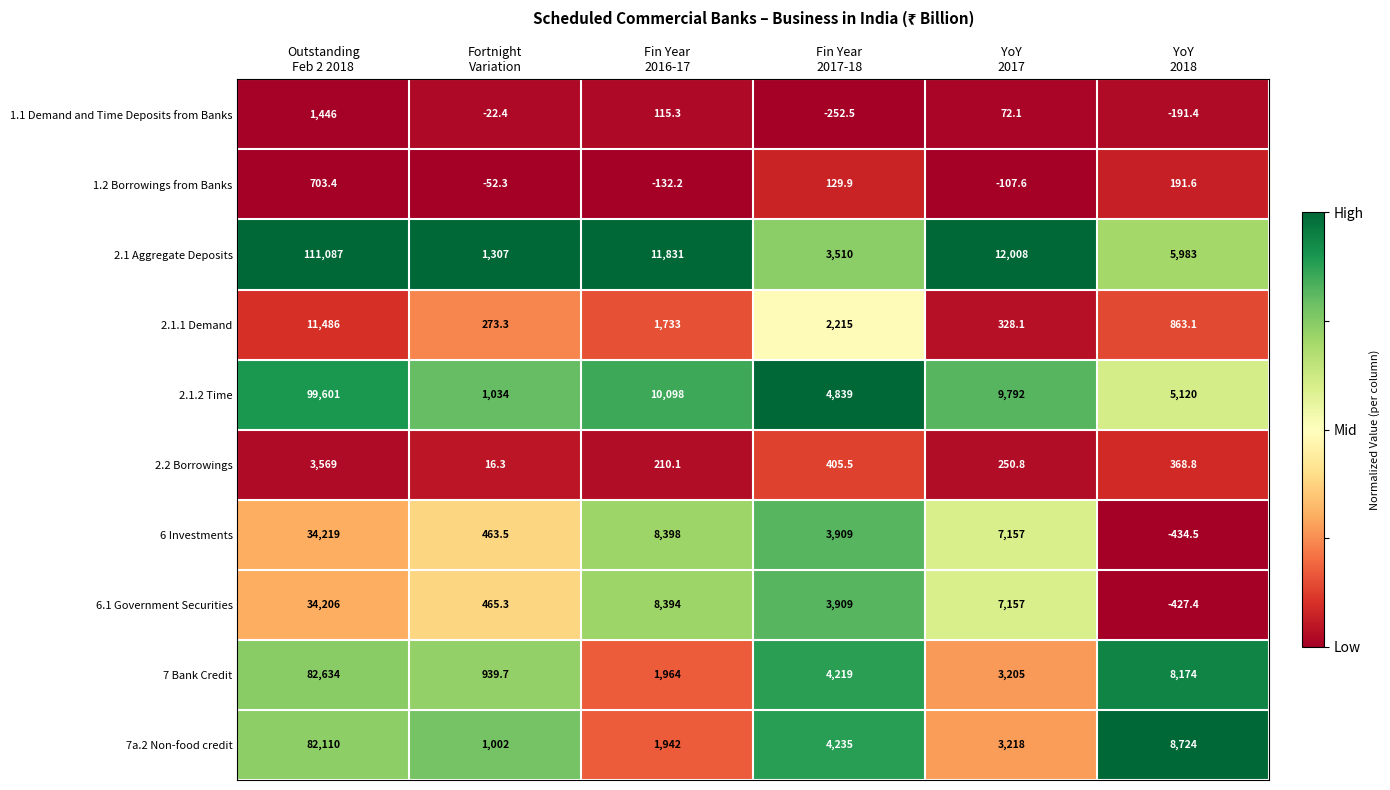

How many distinct data groups are displayed?

10